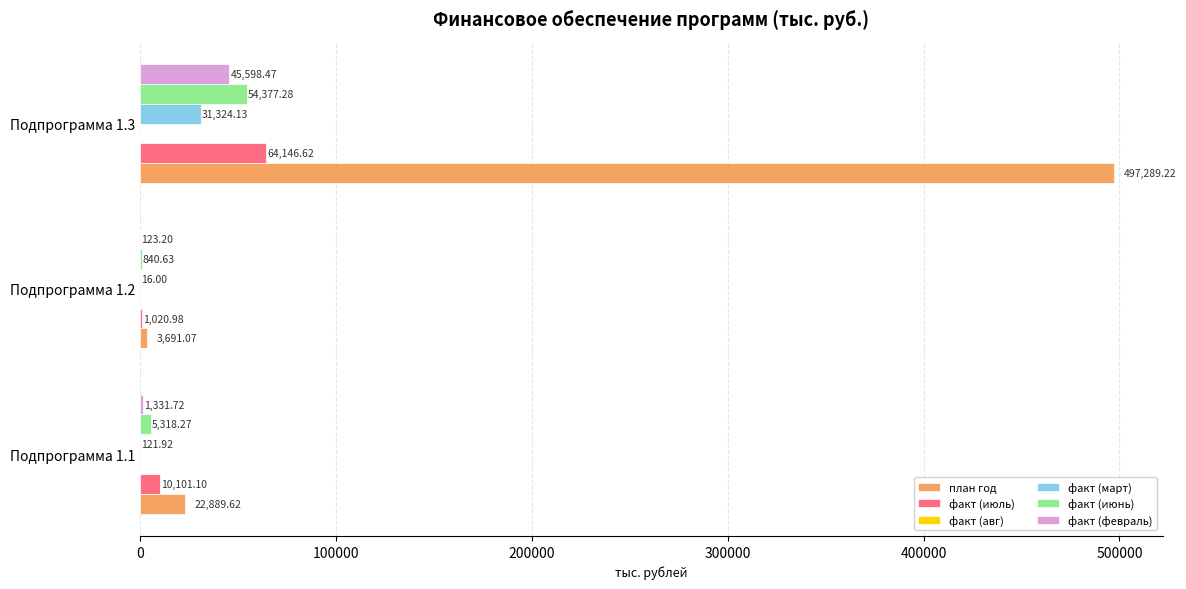

At which category is the sum across all series the highest?

Подпрограмма 1.3